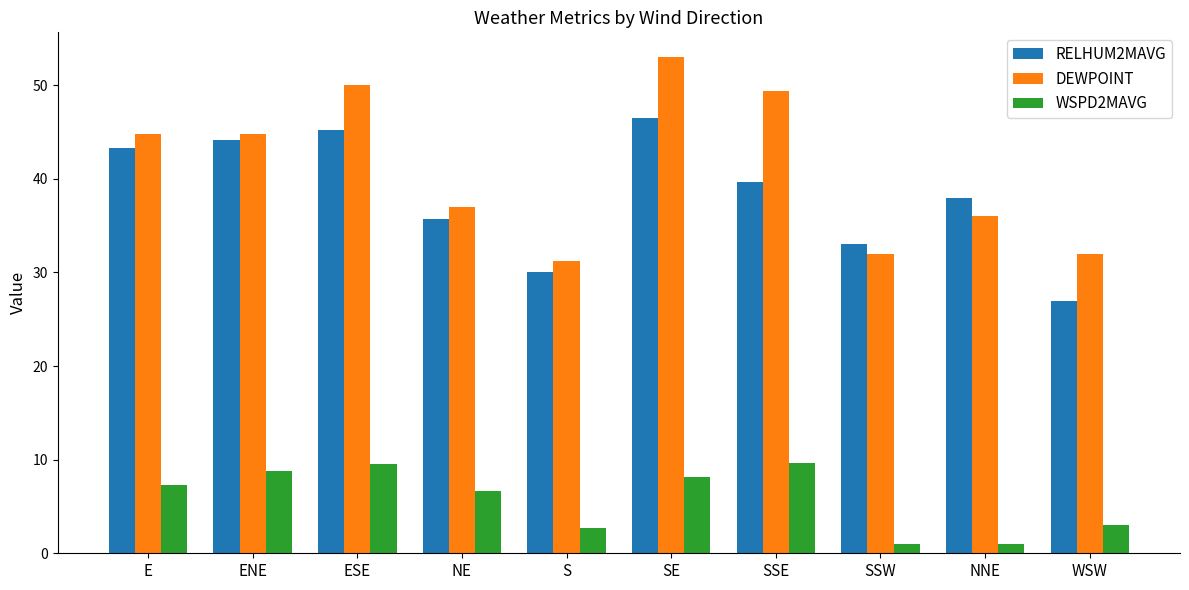

Is it true that RELHUM2MAVG equals 62.0 at SE?

False